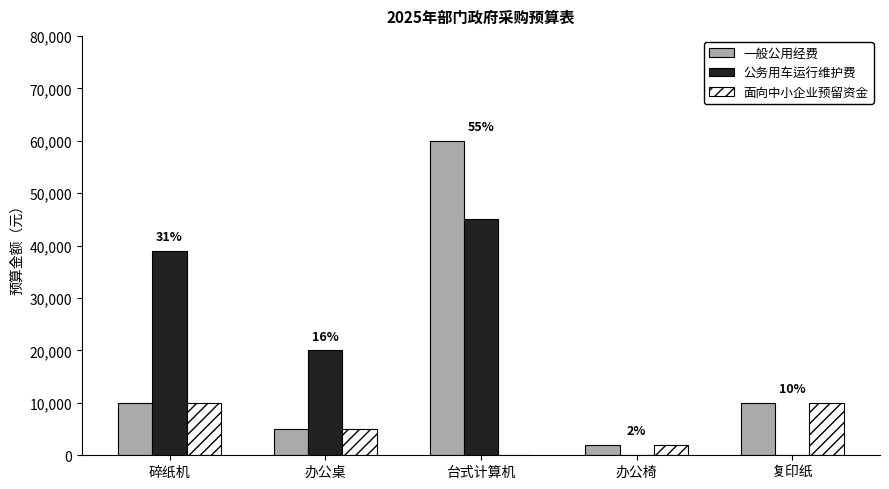

Reading left to right, list all the values displayed in this chart.

一般公用经费: 10000	5000	60000	2000	10000
公务用车运行维护费: 39000	20000	45000	0	0
面向中小企业预留资金: 10000	5000	0	2000	10000